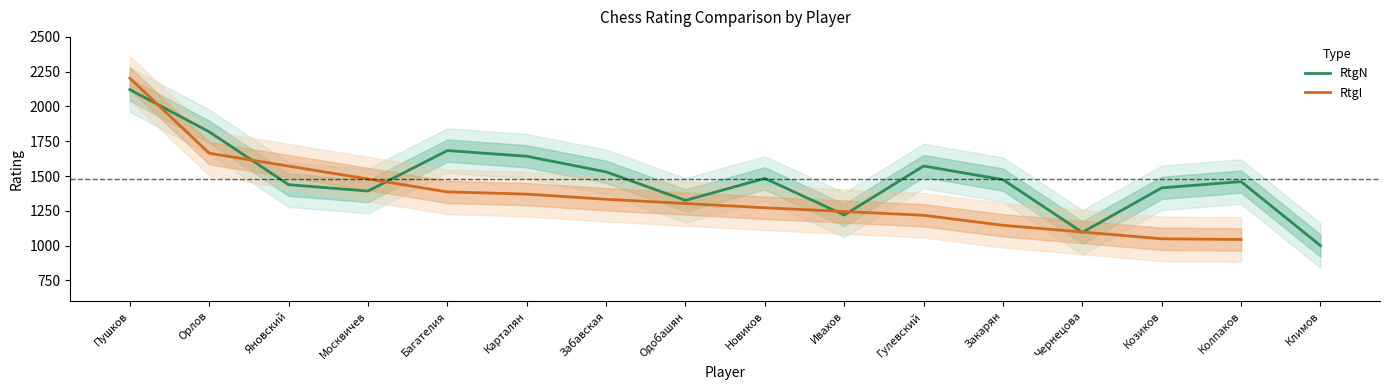

True or false: the data shows 2259 at Багателия.

False